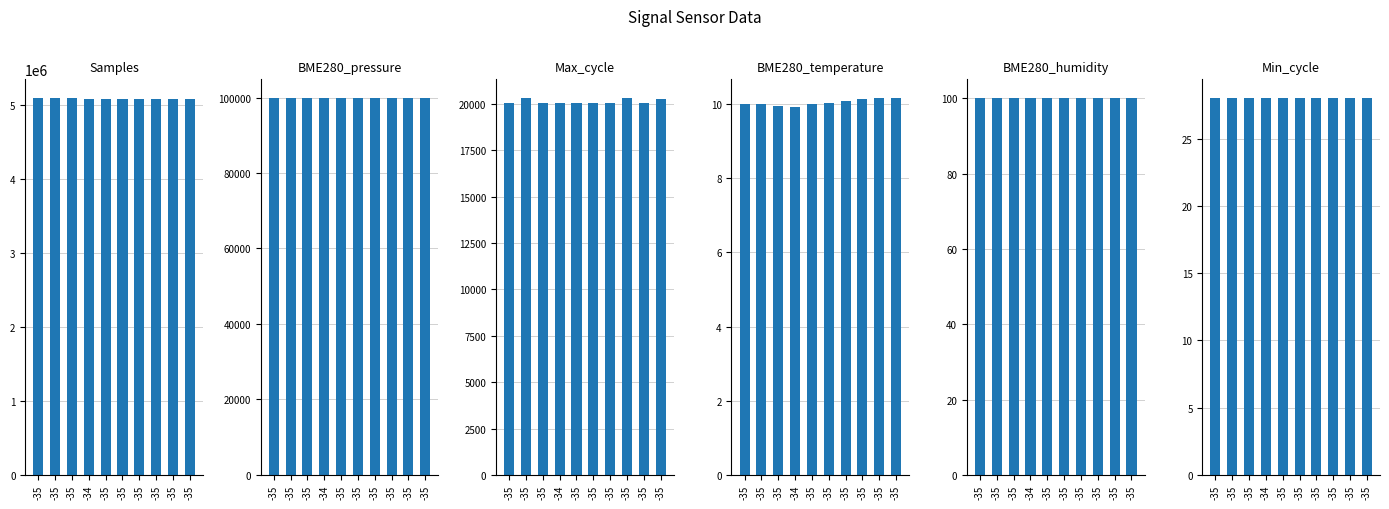

How many data points does each series have?

10